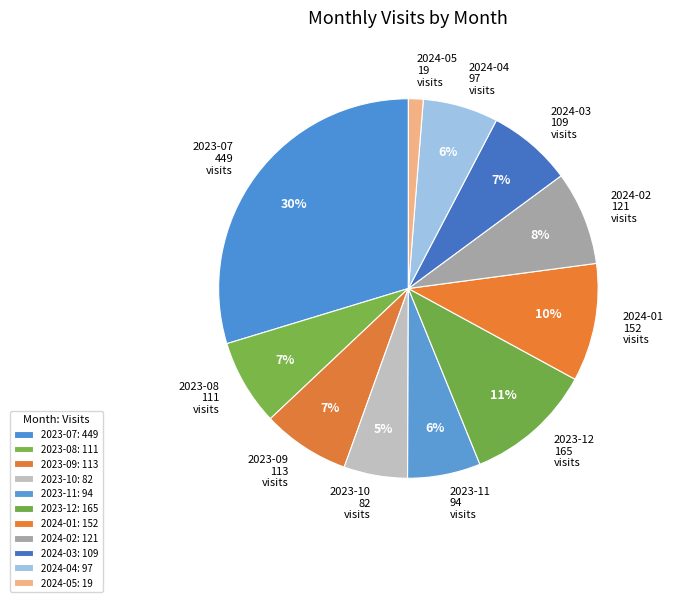

To the nearest percent, what percentage of the pie is 2023-11?

6%